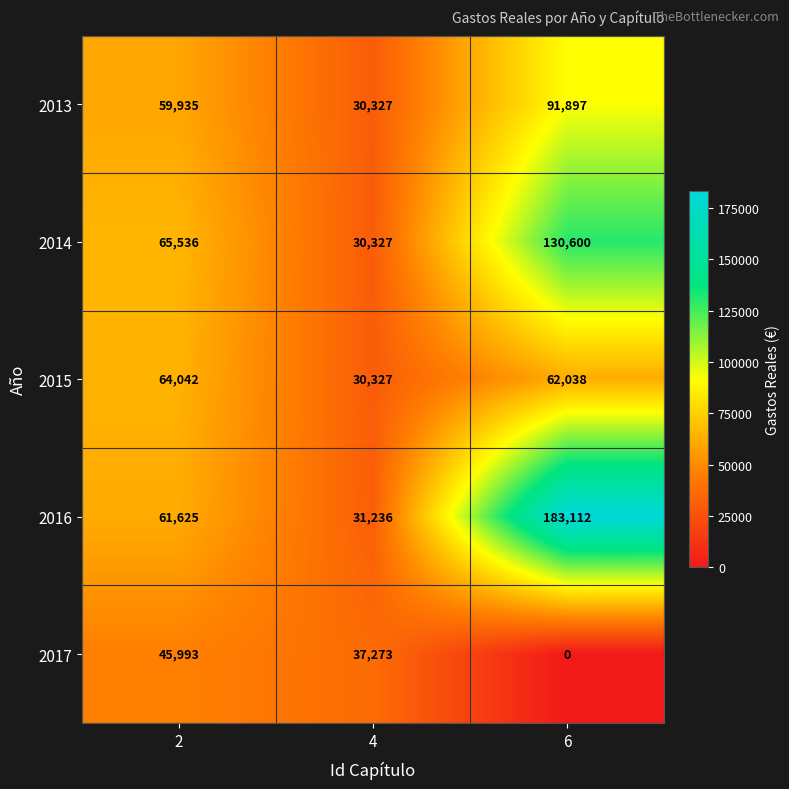

What is the average value of the 2014 series?

75488